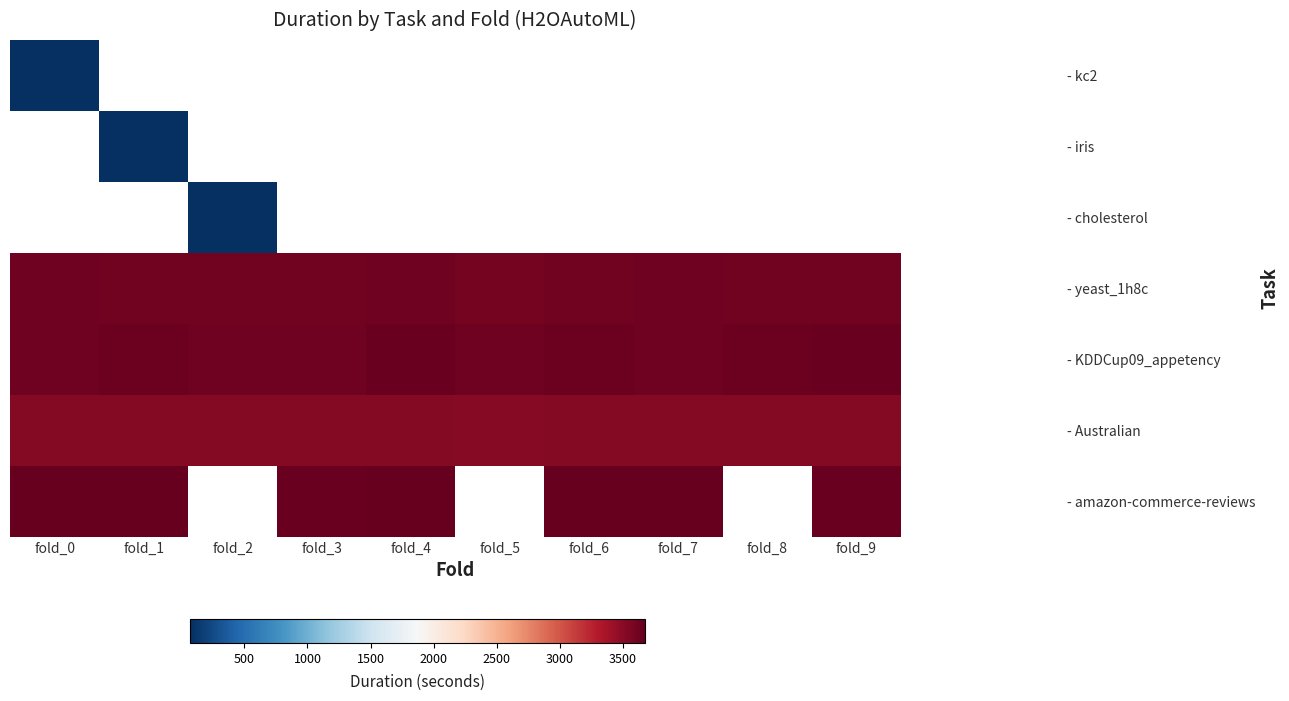

What is the maximum value shown in the chart?

3675.6